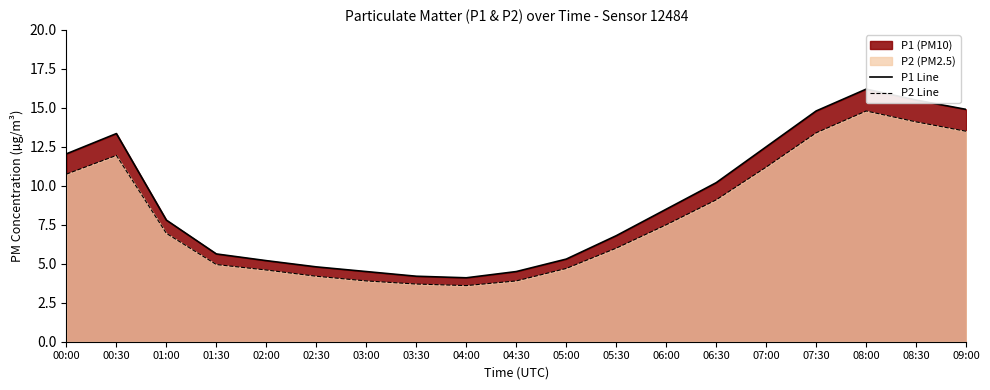

What is the average value of the P2 Line series?

8.0